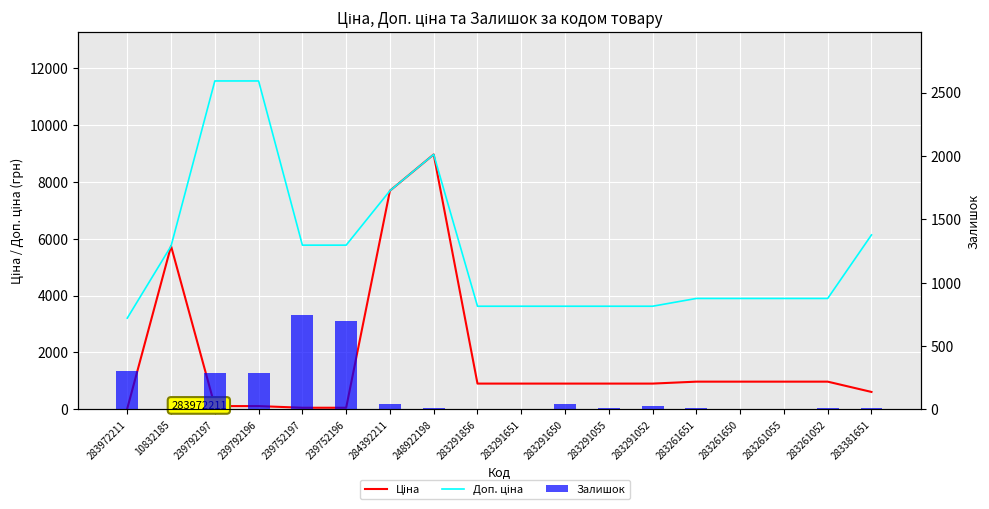

How many data points in Доп. ціна are less than 3896?

6